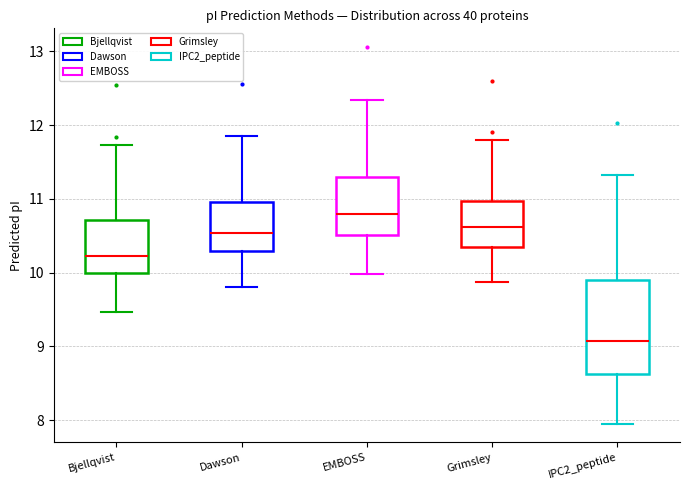

Reading left to right, transcribe this box plot: for each box, give where its median line is, the range the box spans, and where its two whiskers end, as read against the y-axis. The values are not printed on the chart, so give them approximately, as read against the axis.

Bjellqvist: median 10.2, box 10.0 to 10.7, whiskers 9.5 to 11.7
Dawson: median 10.5, box 10.3 to 11.0, whiskers 9.8 to 11.9
EMBOSS: median 10.8, box 10.5 to 11.3, whiskers 10.0 to 12.3
Grimsley: median 10.6, box 10.4 to 11.0, whiskers 9.9 to 11.8
IPC2_peptide: median 9.1, box 8.6 to 9.9, whiskers 8.0 to 11.3